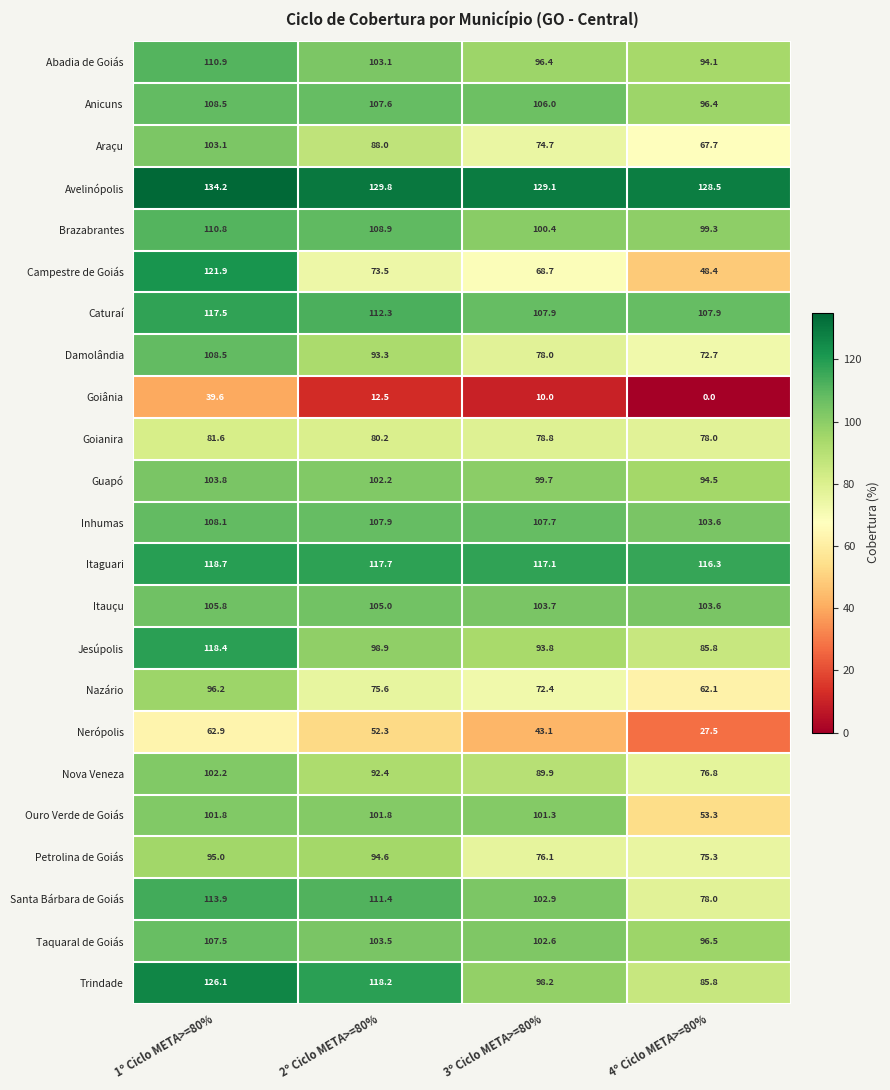

At which label does Anicuns first exceed 107?

1º Ciclo META>=80%